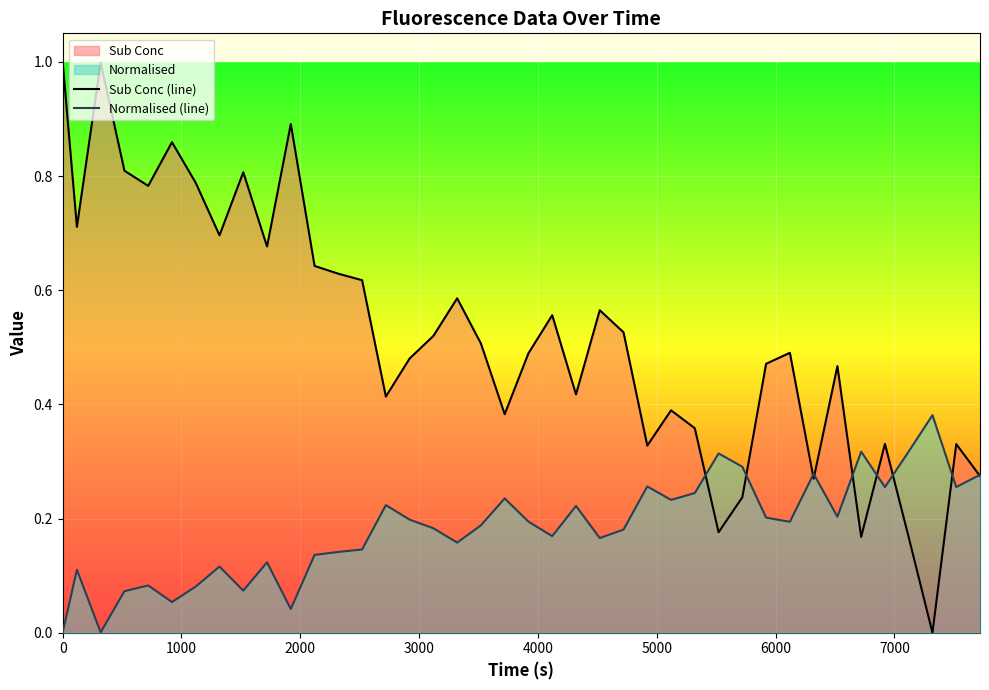

Which series has the largest total across all categories?

Sub Conc (line)